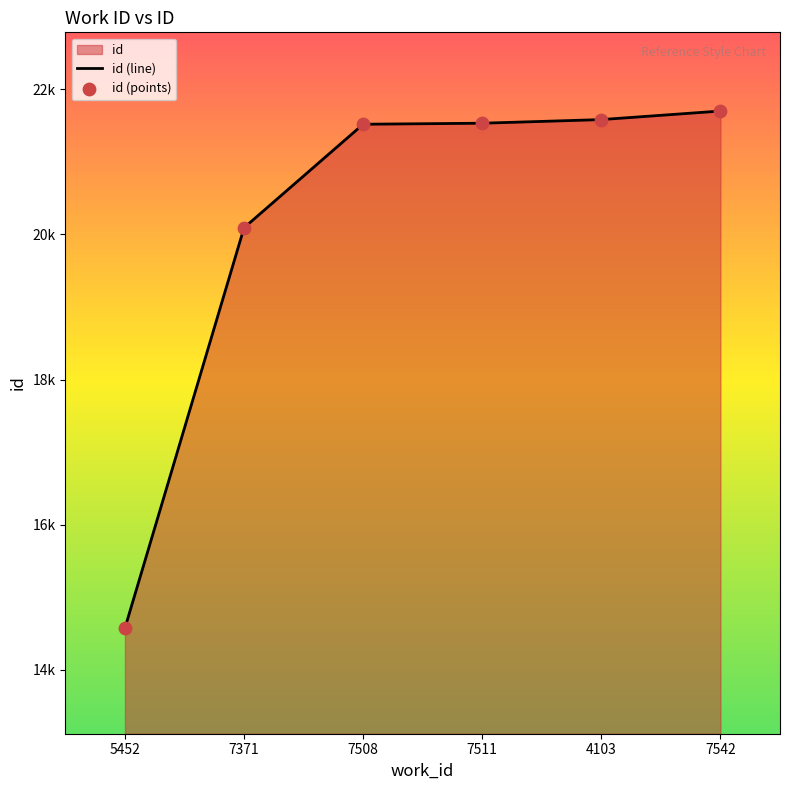

Which has a higher value, 7371 or 5452?

7371